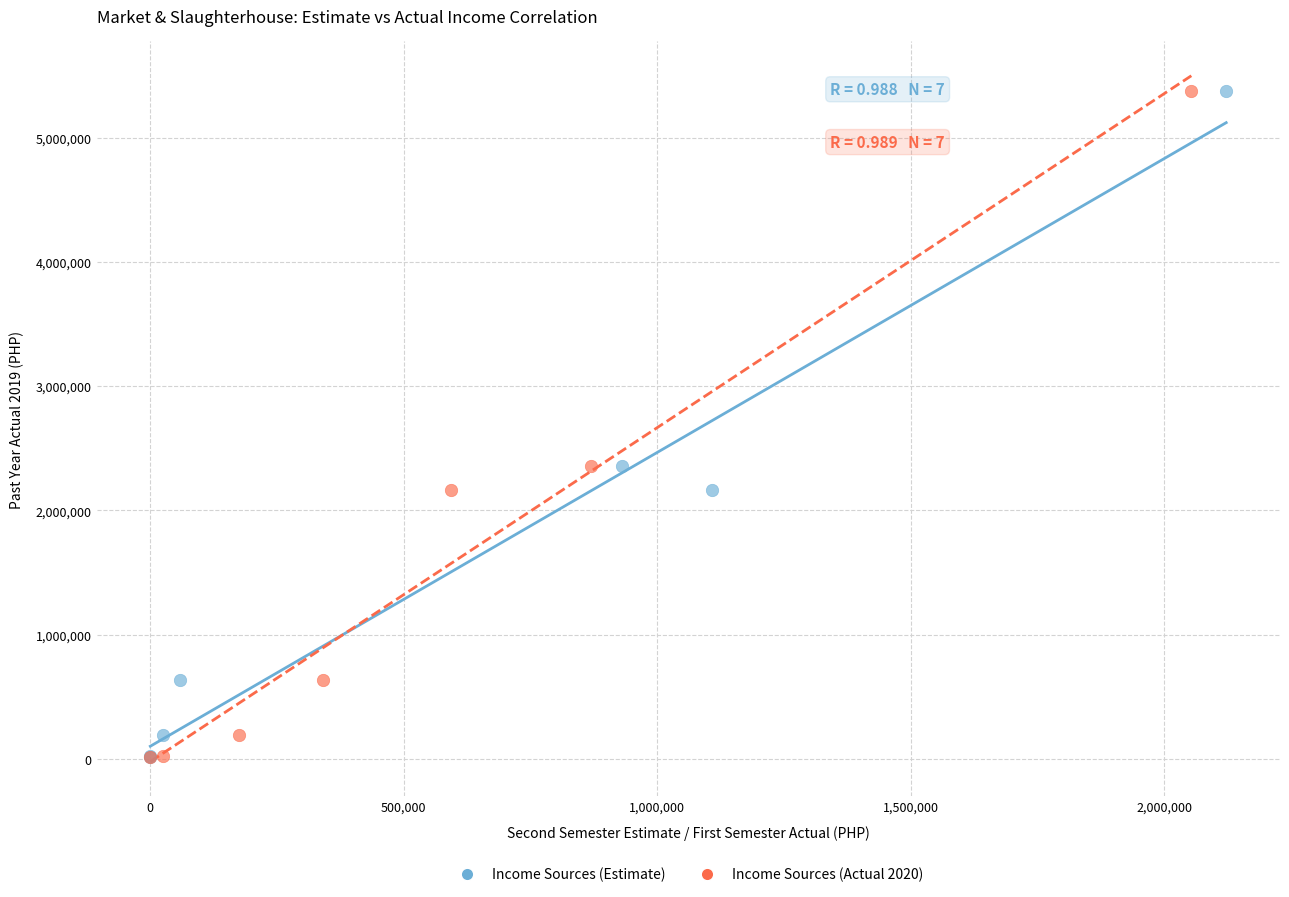

What are all the series names shown in the legend?

Income Sources (Estimate), Income Sources (Actual 2020)